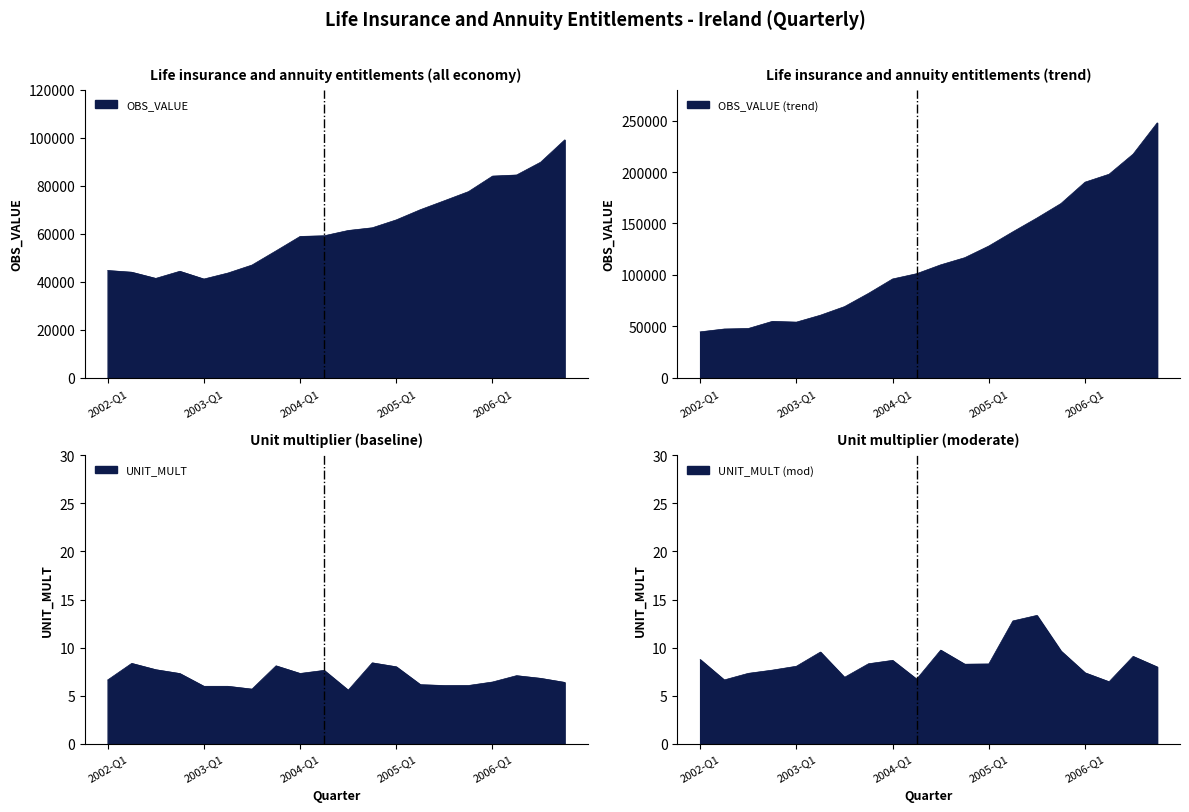

What is the label of the 3rd point from the right?

2006-Q2